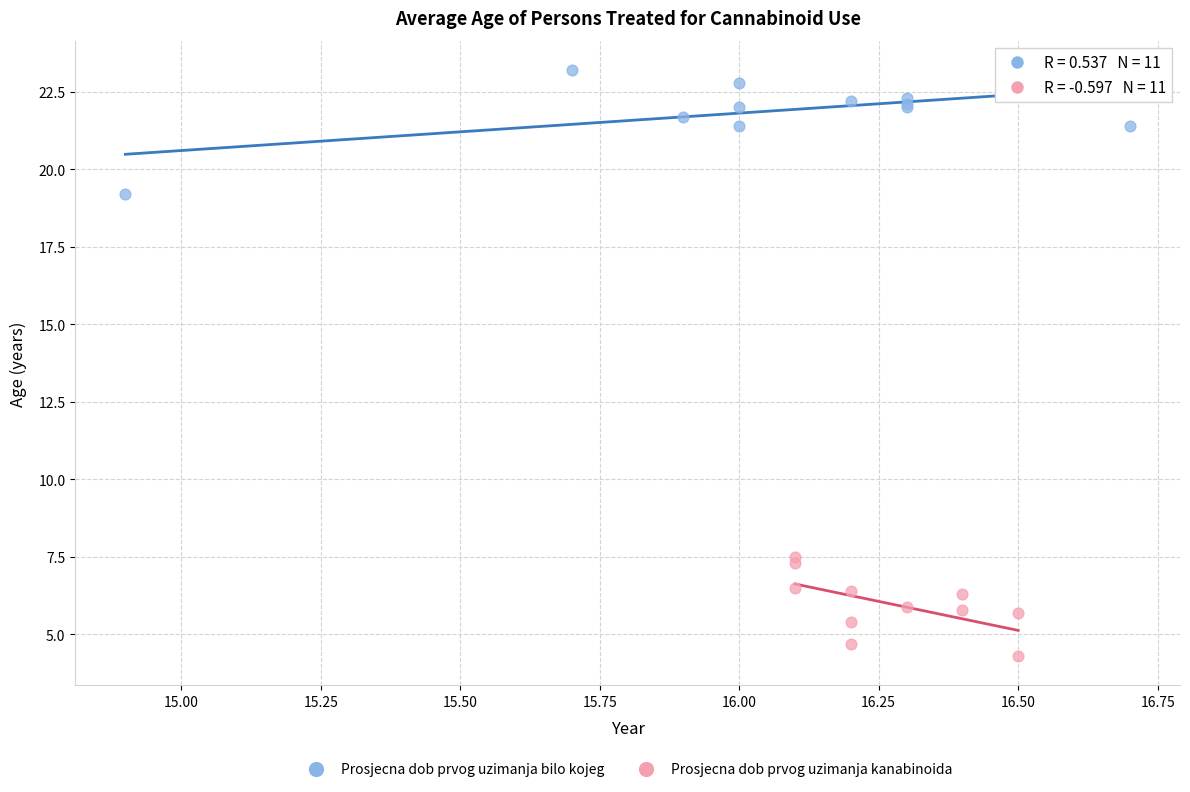

What are all the series names shown in the legend?

Prosjecna dob prvog uzimanja bilo kojeg, Prosjecna dob prvog uzimanja kanabinoida